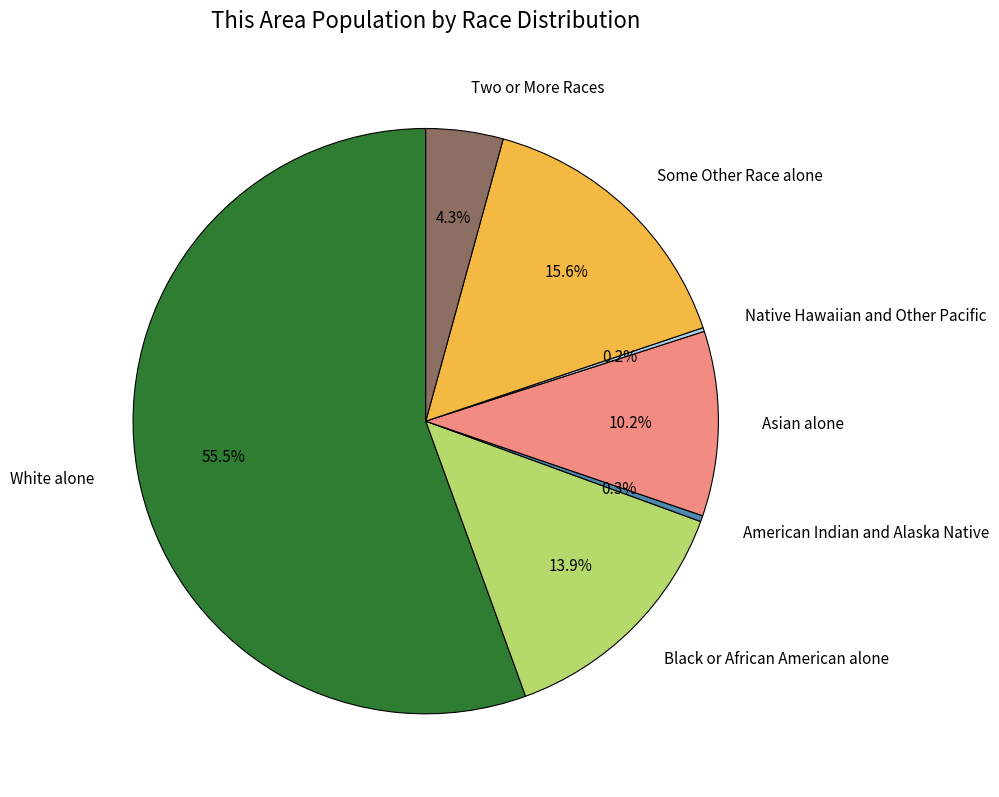

What portion of the pie excludes American Indian and Alaska Native?

99.7%